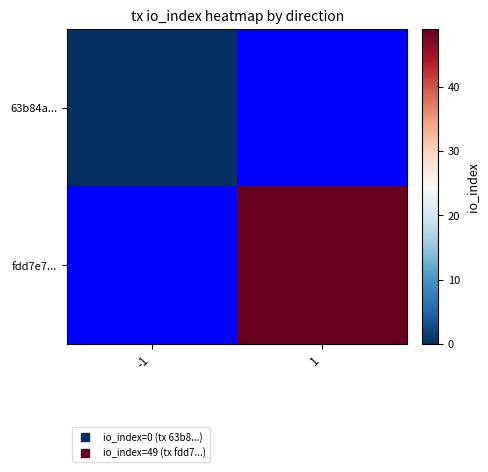

Which category has the highest value in the fdd7e7... series?

-1